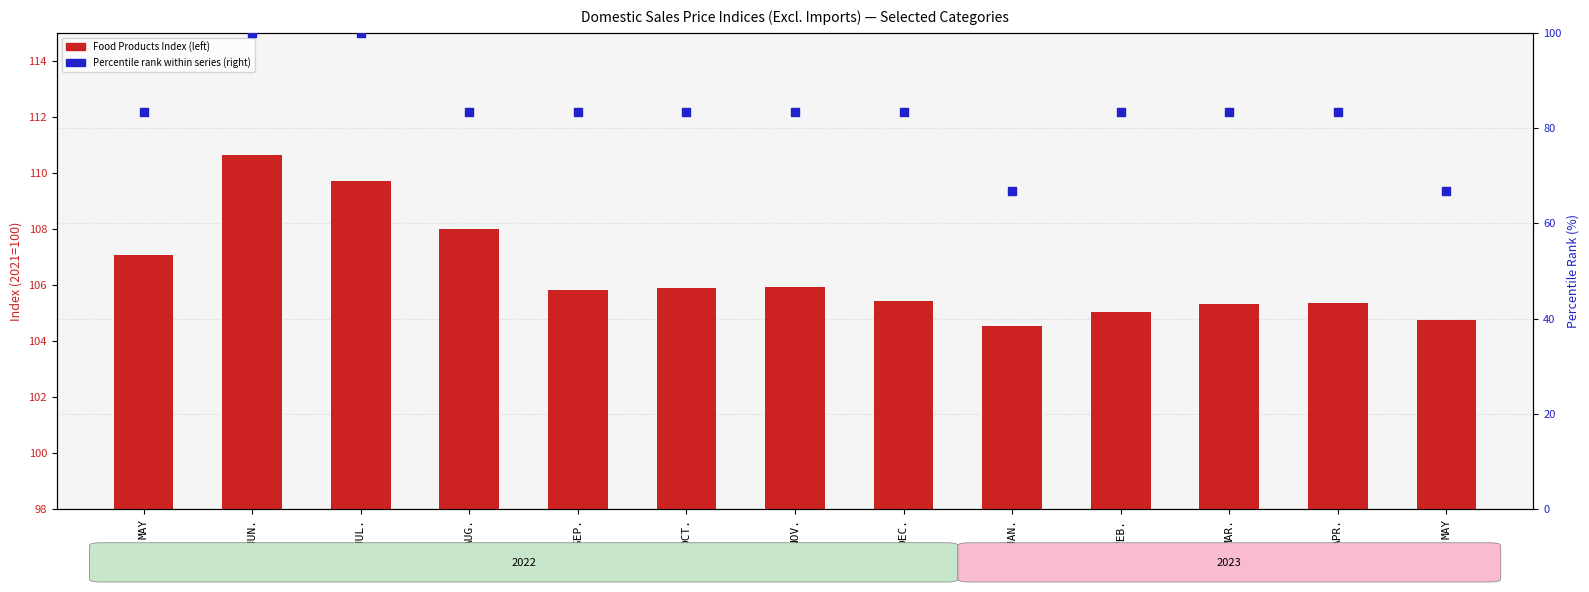

Which series reaches the minimum Y coordinate?

Food Products Index